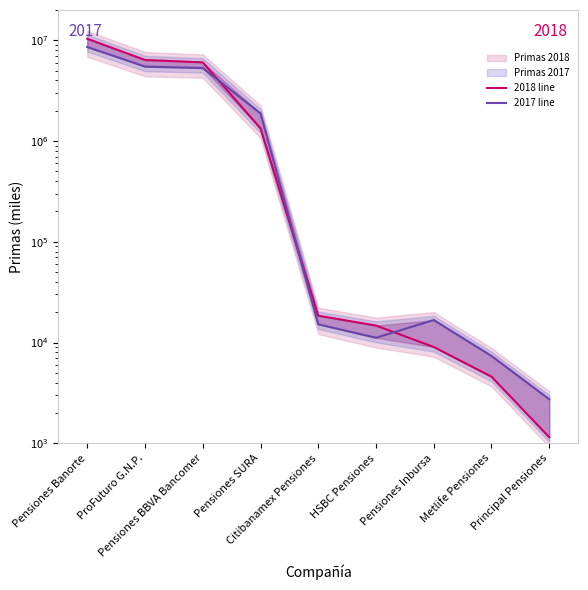

Which series has the largest range (max minus min)?

2018 line